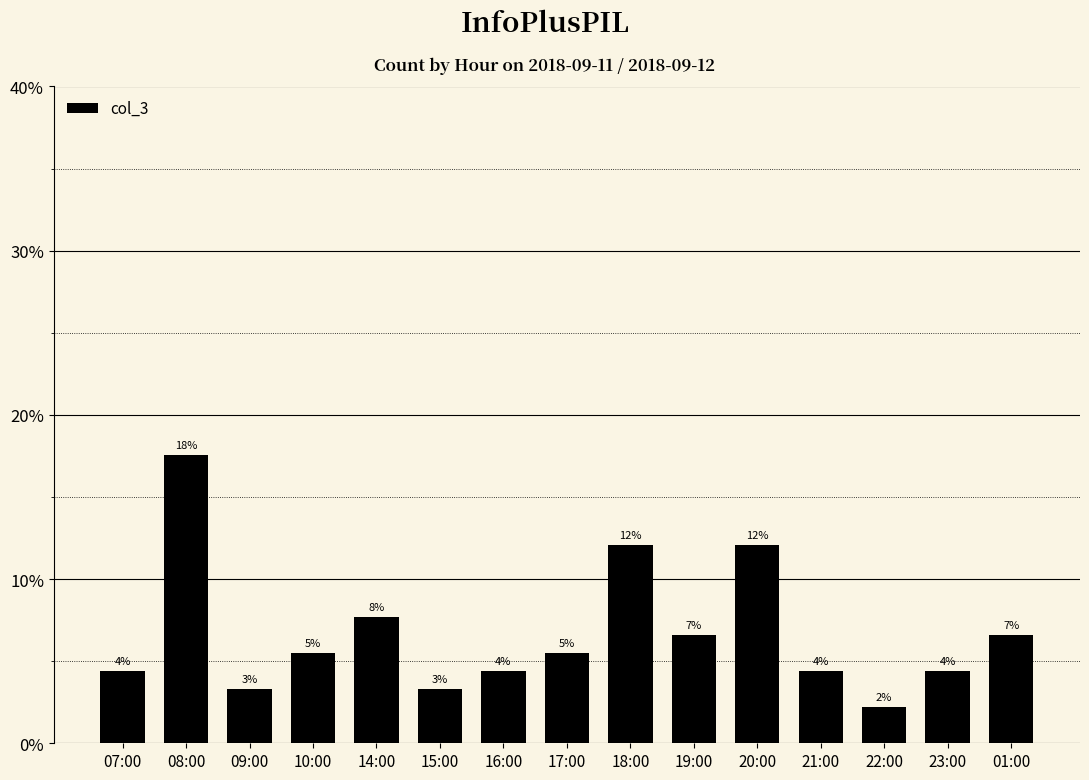

Reading left to right, what are all the values shown in this chart?

4.4	17.6	3.3	5.5	7.7	3.3	4.4	5.5	12.1	6.6	12.1	4.4	2.2	4.4	6.6